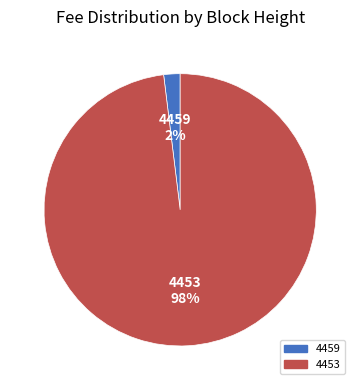

Is it true that 4459 is 13% of the pie?

False